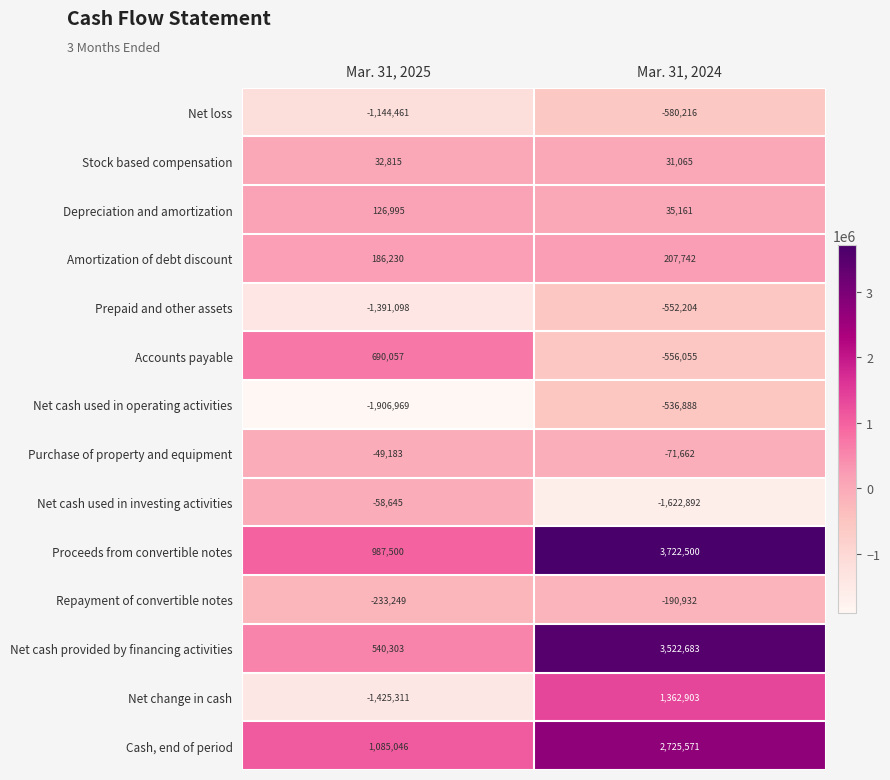

At which category is the sum across all series the highest?

Mar. 31, 2024